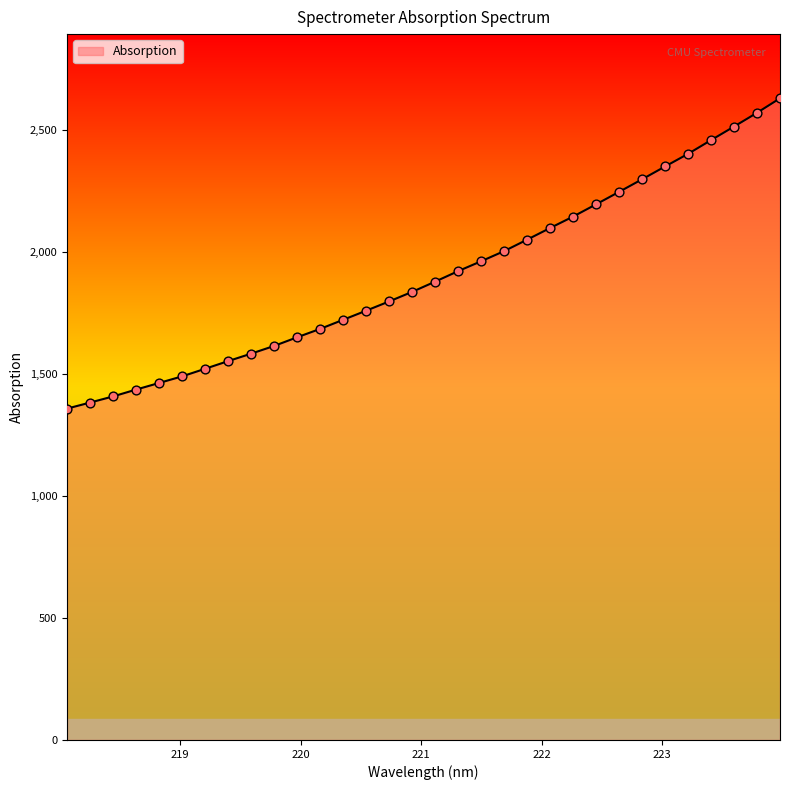

What is the difference between the maximum and minimum values?

1272.0